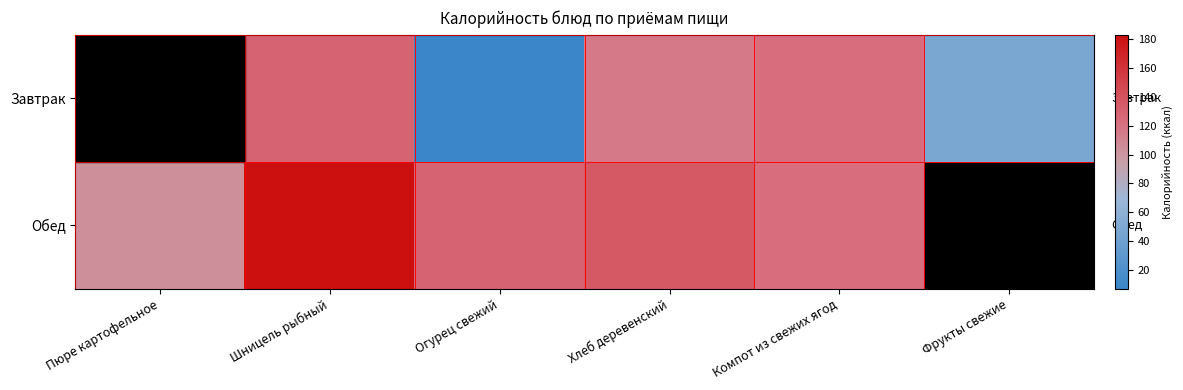

Which category has the lowest value across all series?

Огурец свежий